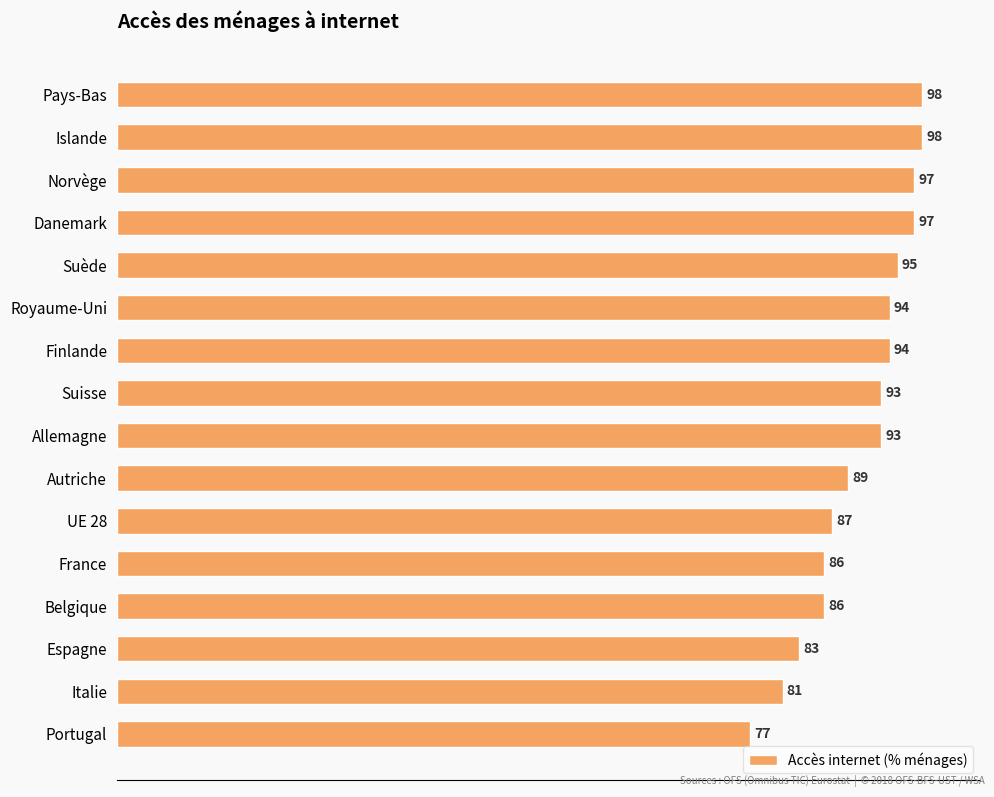

What is the greatest value displayed?

98